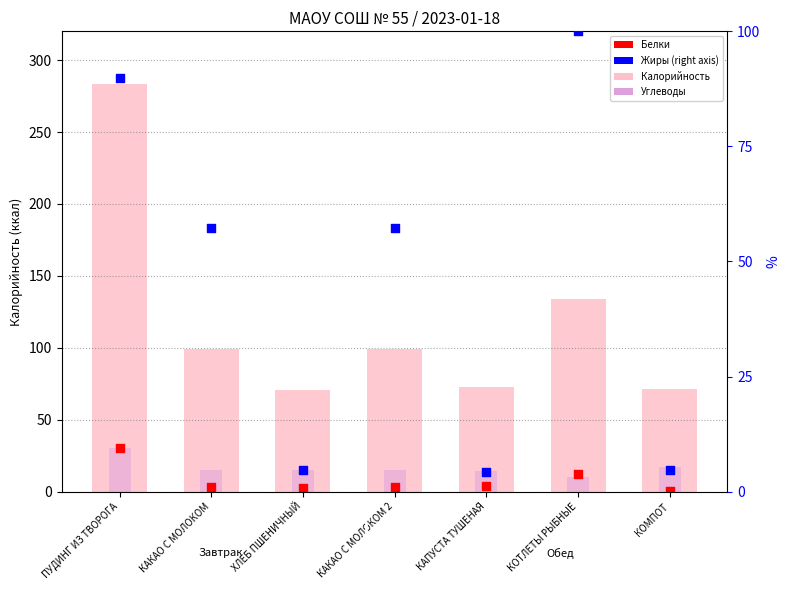

What is the total value across all series at КАКАО С МОЛОКОМ 2?

174.6